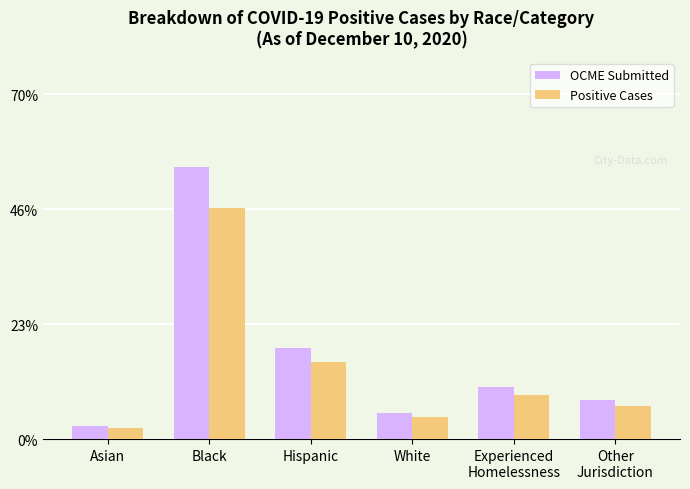

Reading left to right, list all the values displayed in this chart.

OCME Submitted: 2.6	55.3	18.4	5.3	10.5	7.9
Positive Cases: 2.2	47.0	15.7	4.5	8.9	6.7